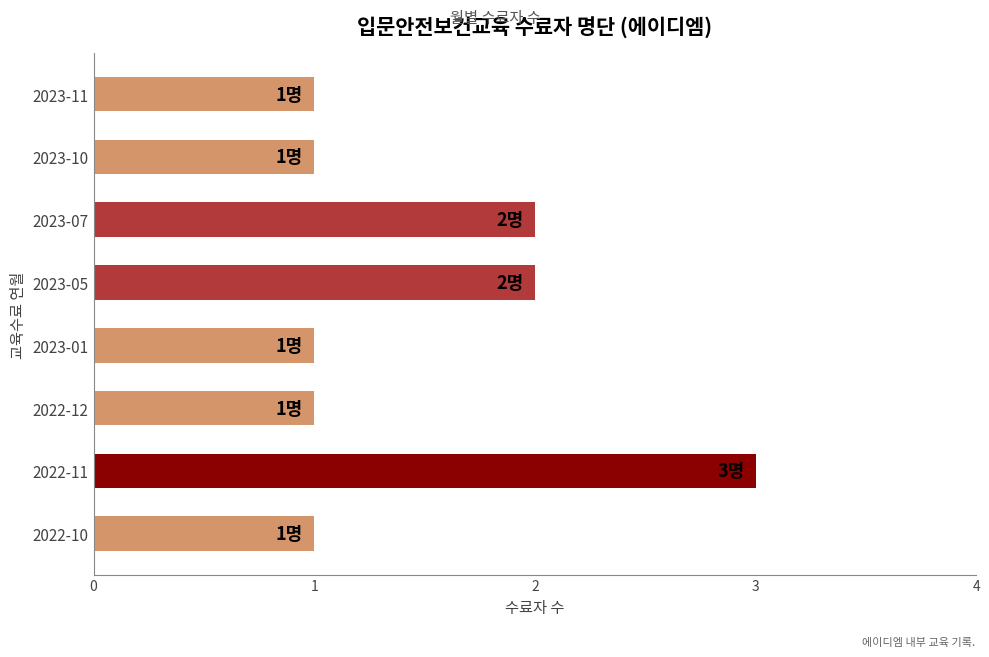

How many data points does each series have?

8